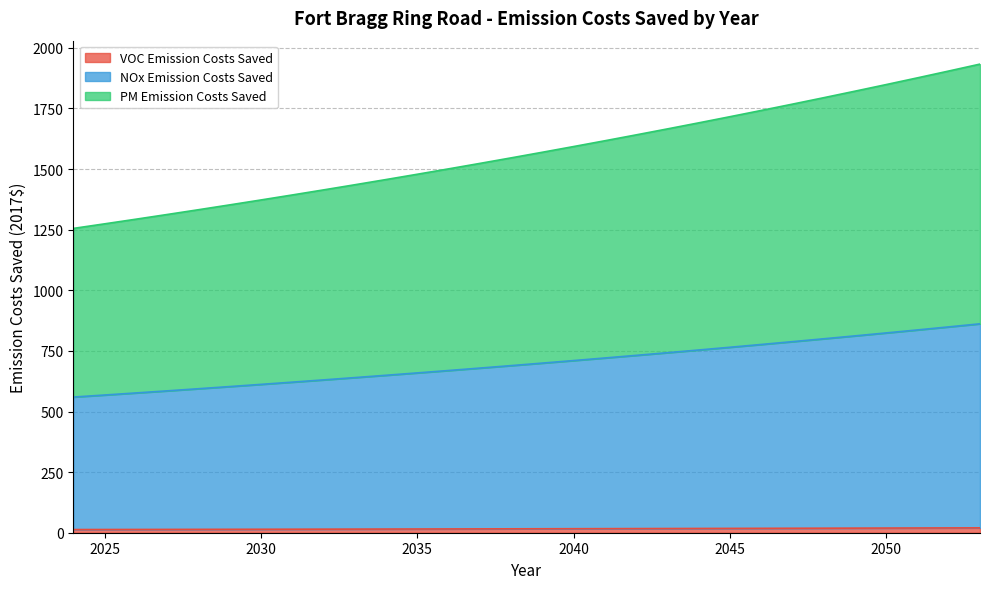

Which series has the largest range (max minus min)?

PM Emission Costs Saved